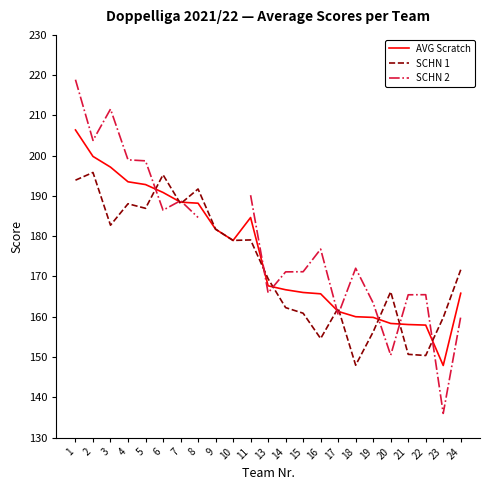

True or false: SCHN 1 has more than 0 interior local peaks.

True